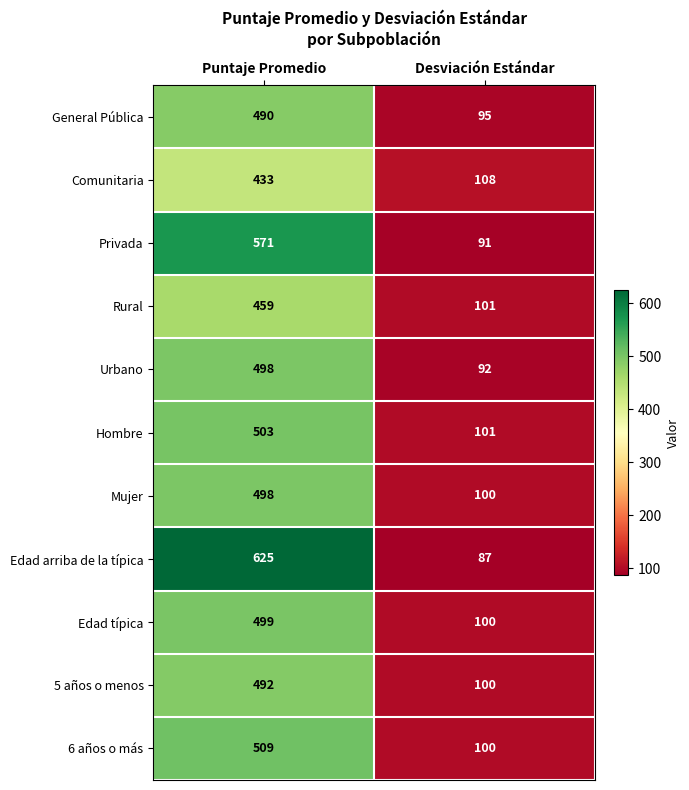

The value of Privada at Puntaje Promedio is 174. True or false?

False